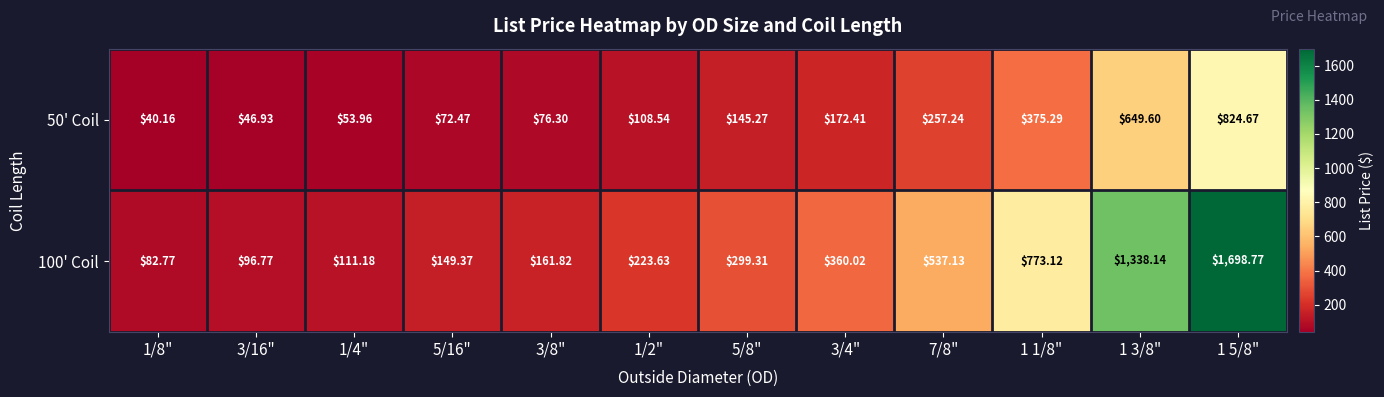

Is the value of 100' Coil at 3/8" greater than the value of 50' Coil at 1 3/8"?

No